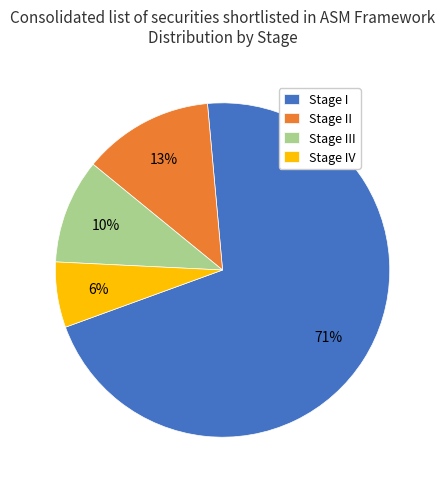

To the nearest percent, what is the combined percentage of Stage IV and Stage III?

16%